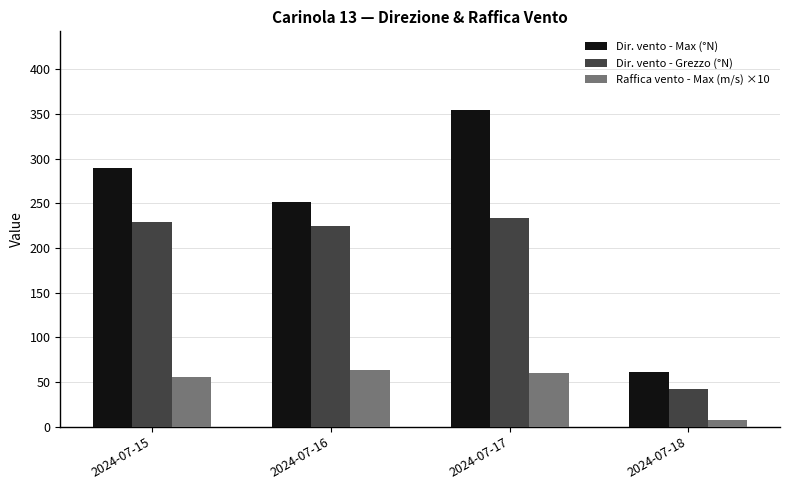

Which series has the largest range (max minus min)?

Dir. vento - Max (°N)